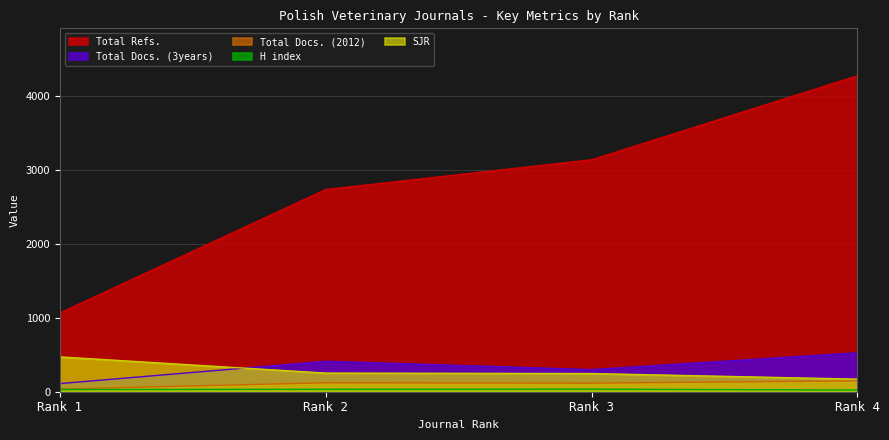

Between Rank 1 and Rank 4, which series saw the biggest shift?

Total Refs.